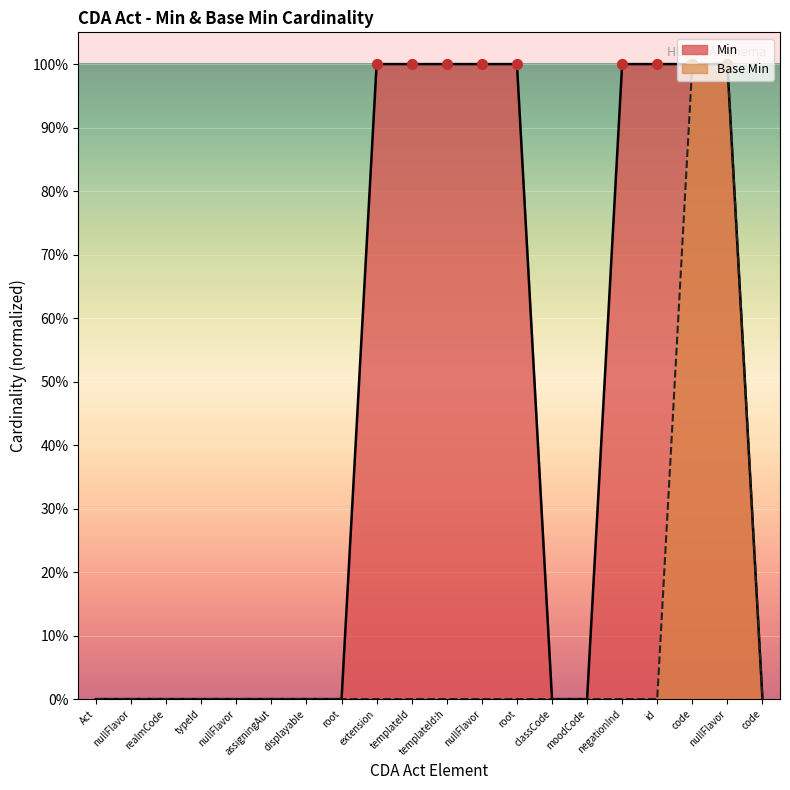

At how many categories does at least one series exceed 0?

9